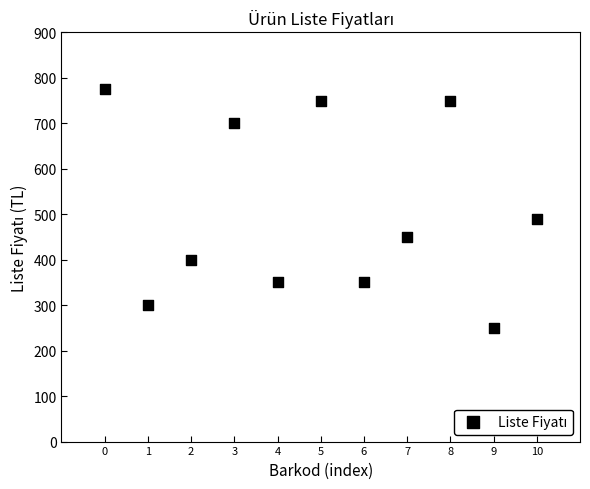

What is the range of Y values (max minus min)?

525